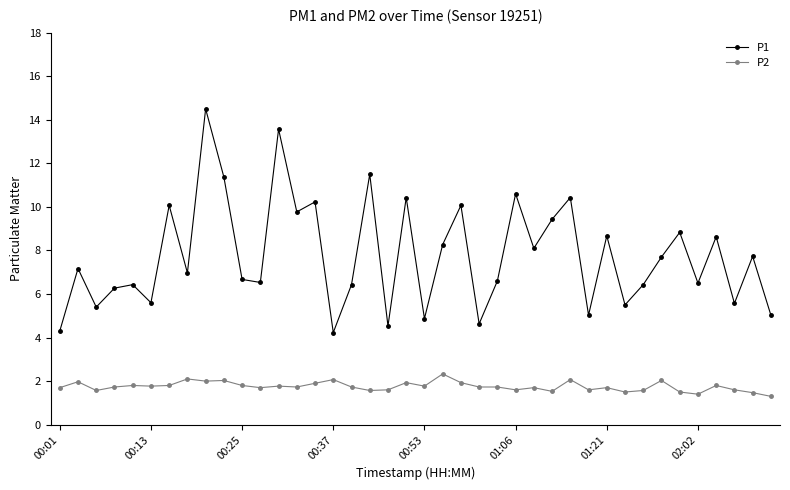

True or false: P2 has more than 2 points higher than both neighbors.

True